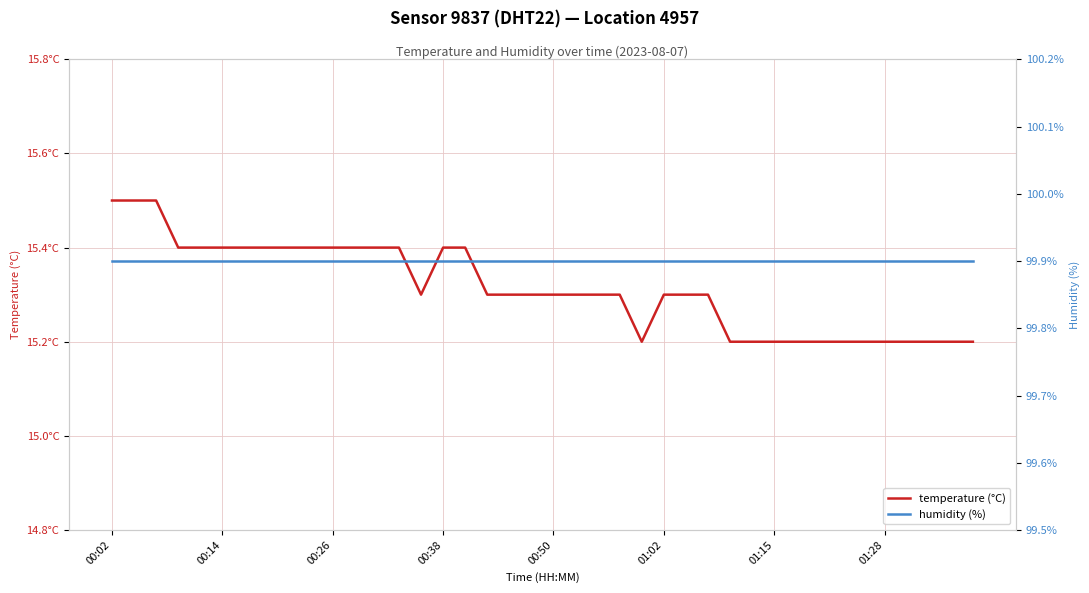

What are all the series names shown in the legend?

temperature (°C), humidity (%)